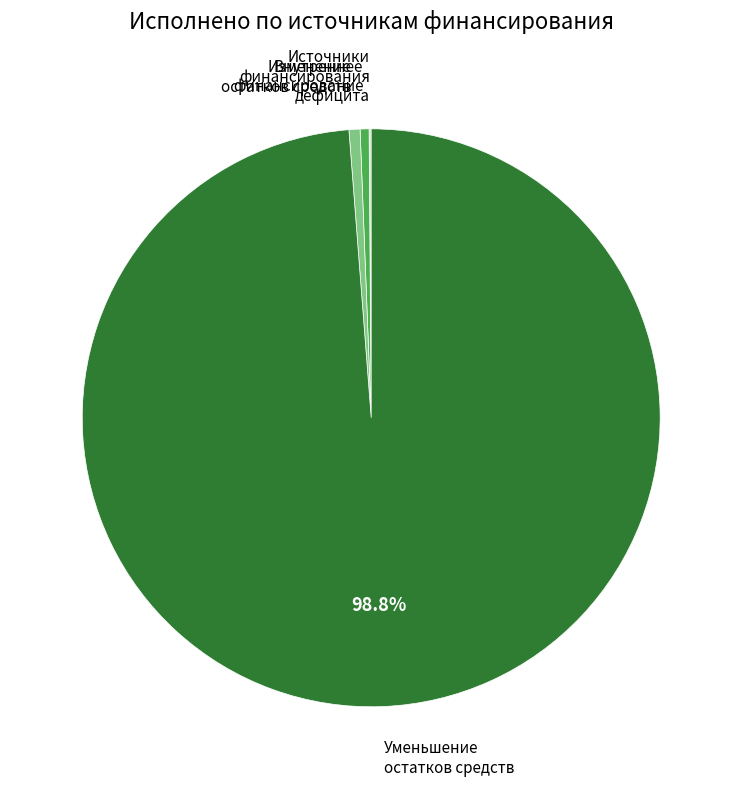

What is the largest slice in the pie chart?

Уменьшение остатков средств